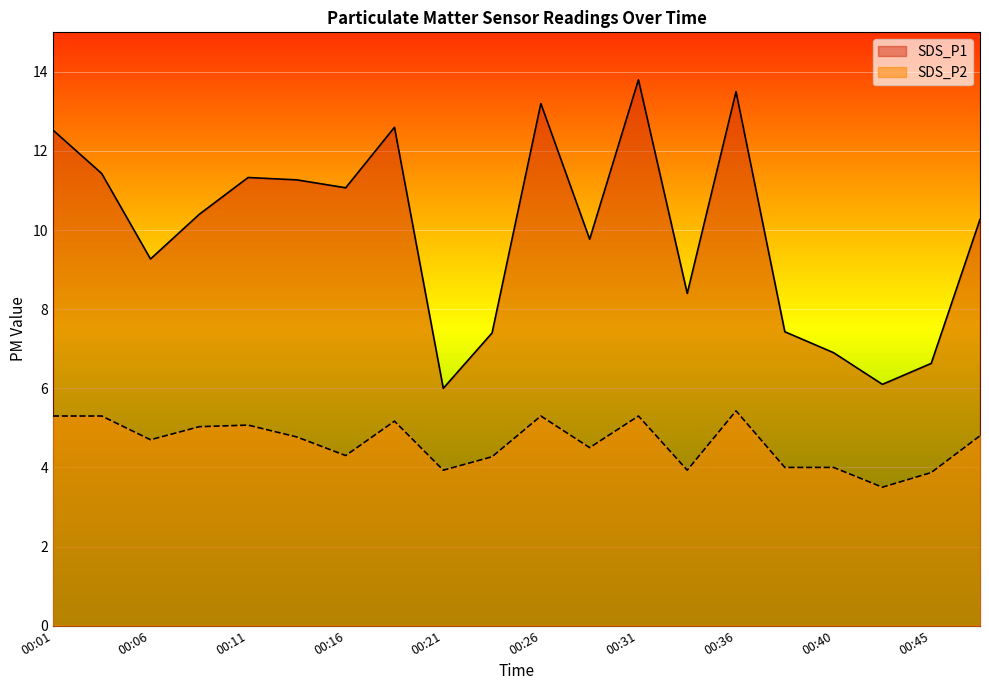

Where does the SDS_P1 series first go above 10?

00:01